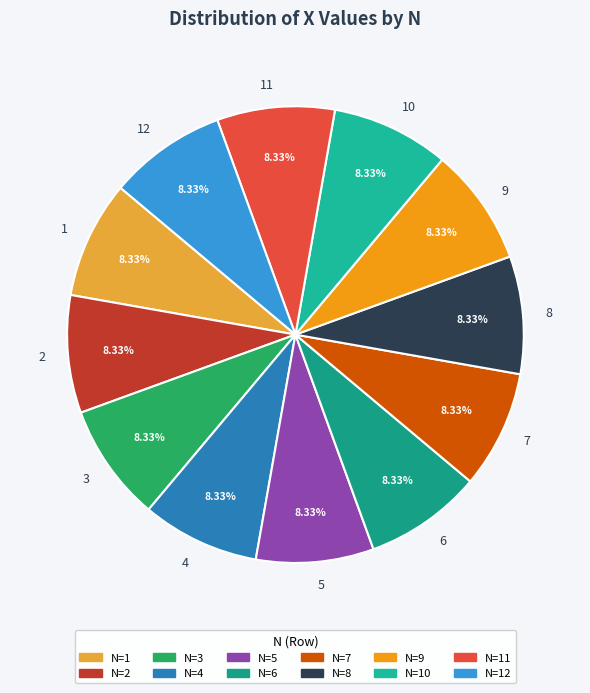

Do 5 and 12 together represent more than half of the pie?

No